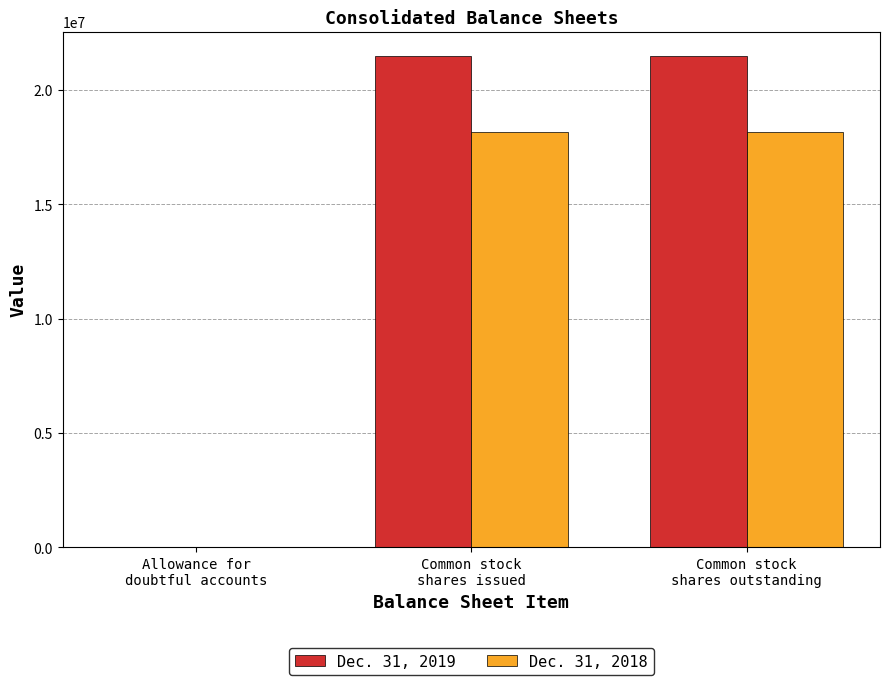

Reading left to right, transcribe all the data shown in this chart.

Dec. 31, 2019: 751	21483000	21483000
Dec. 31, 2018: 590	18172000	18172000